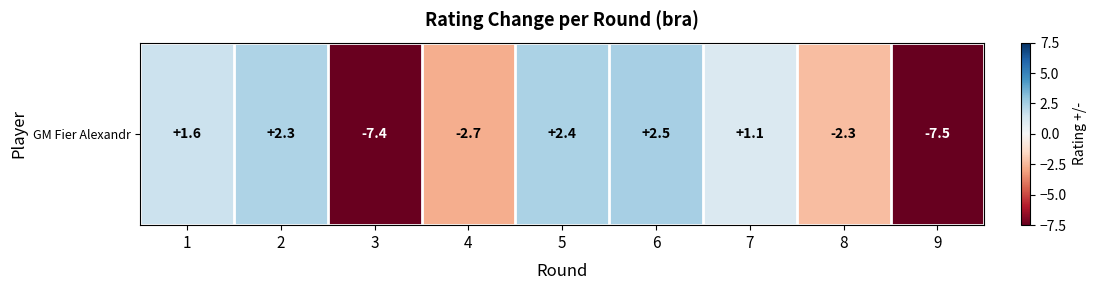

The value at 3 is -7.4. True or false?

True